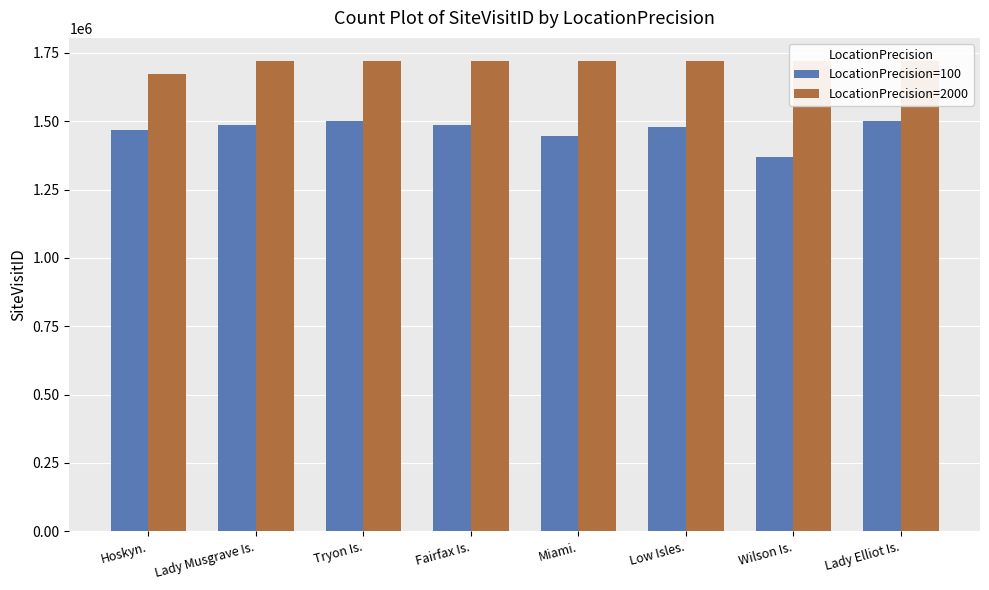

At how many categories does at least one series exceed 1401945?

8